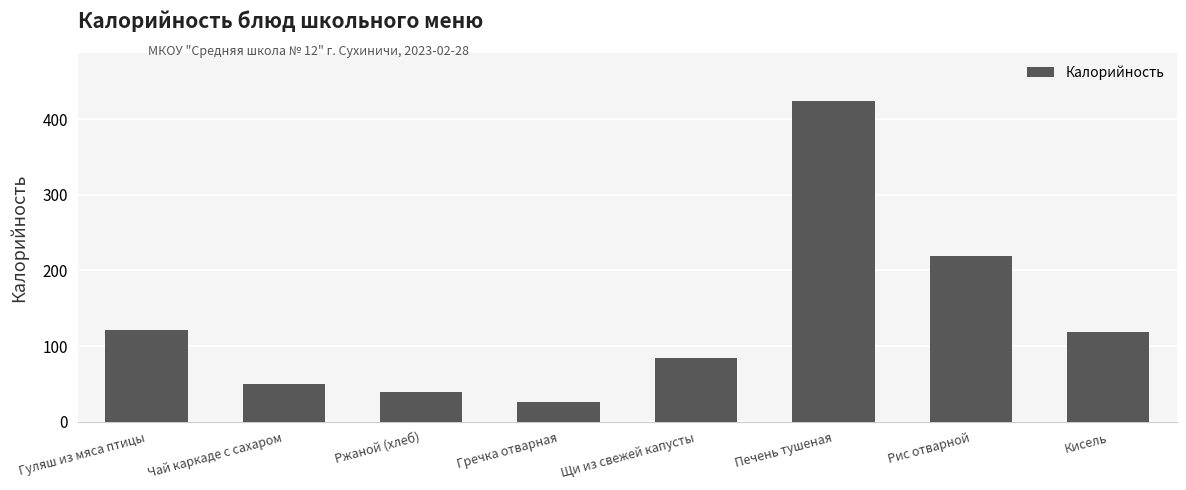

What is the label of the 2nd bar from the left?

Чай каркаде с сахаром